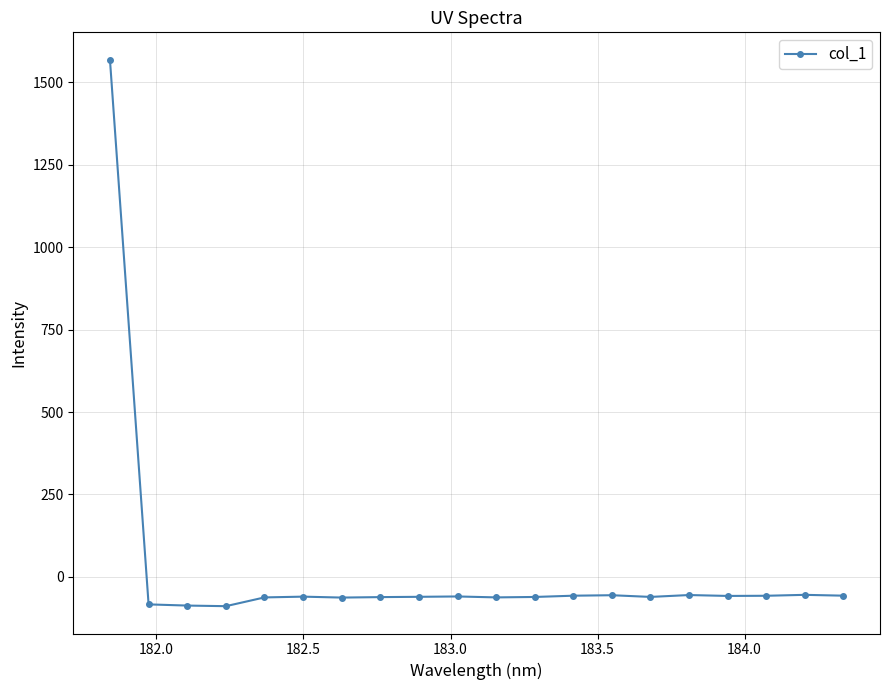

What is the average value?

18.2